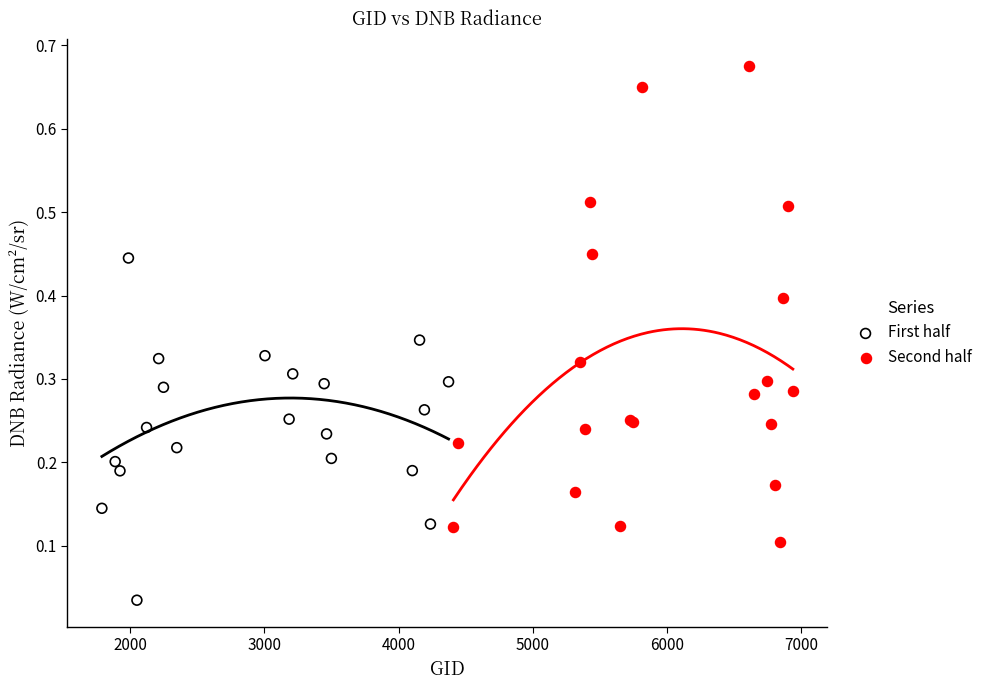

Which series reaches the maximum Y coordinate?

Second half